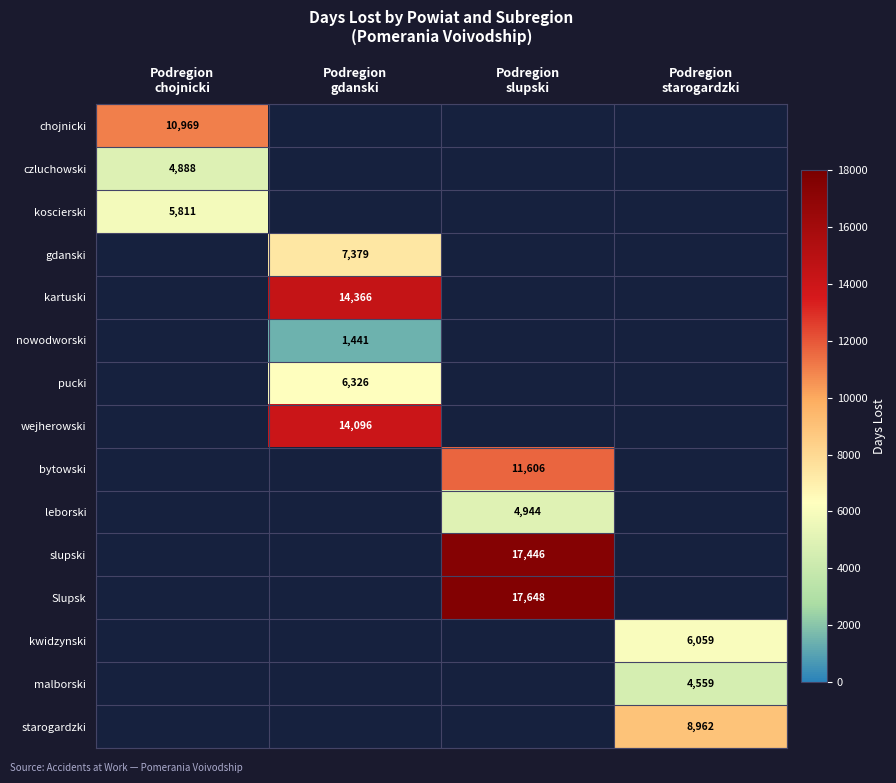

At how many categories does at least one series exceed 15470?

1